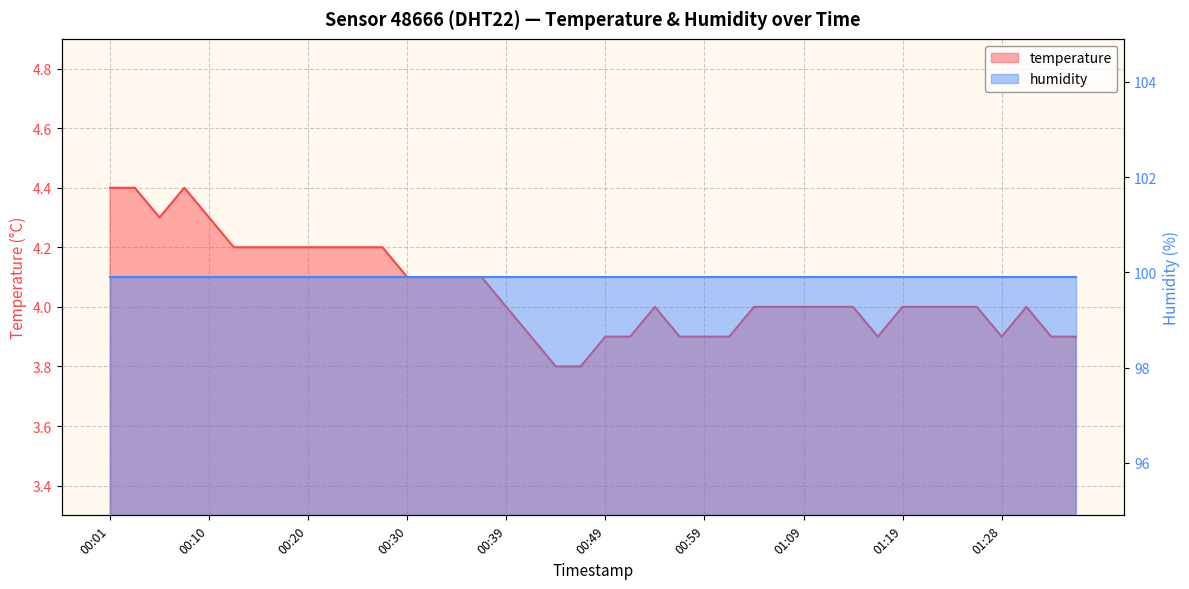

What is the minimum value shown in the chart?

3.8